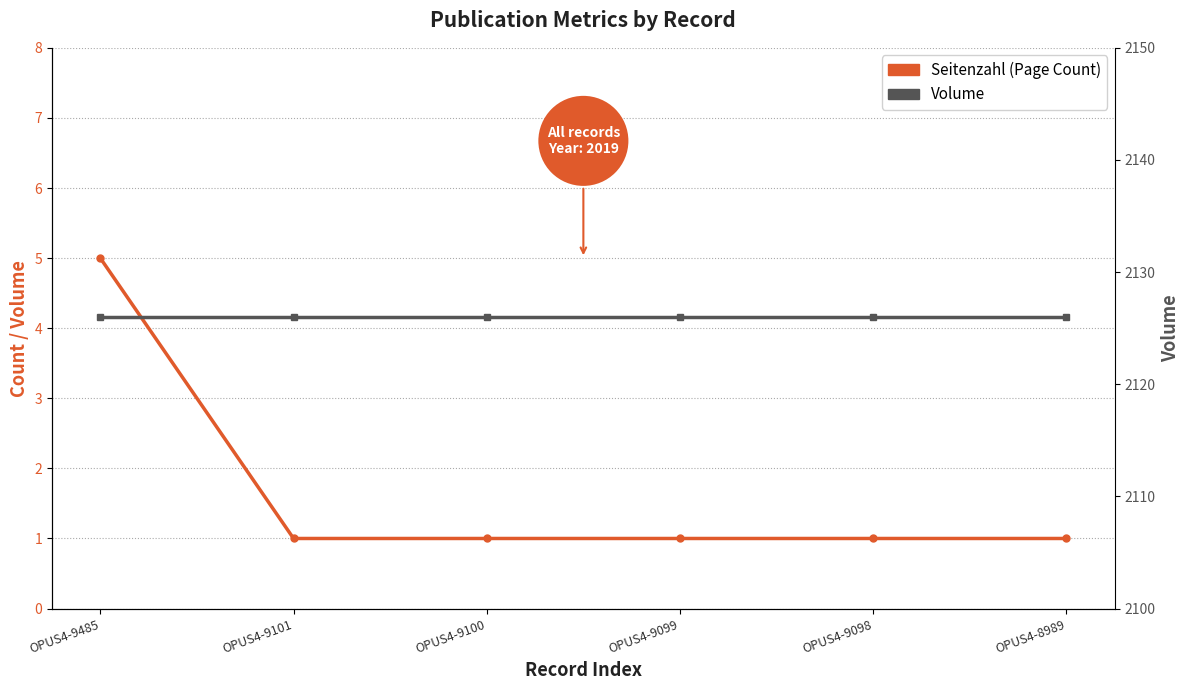

What is the minimum value shown in the chart?

1